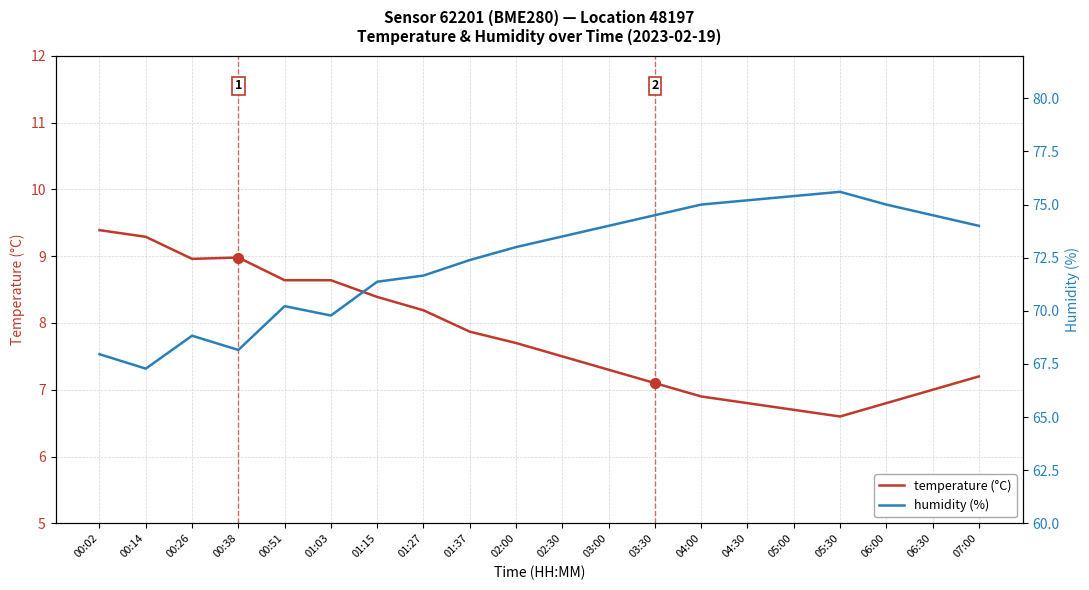

Which series reaches the minimum Y coordinate?

temperature (°C)